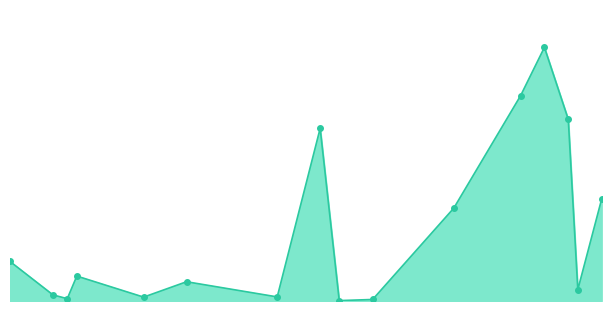

Does the chart have visible grid lines?

No